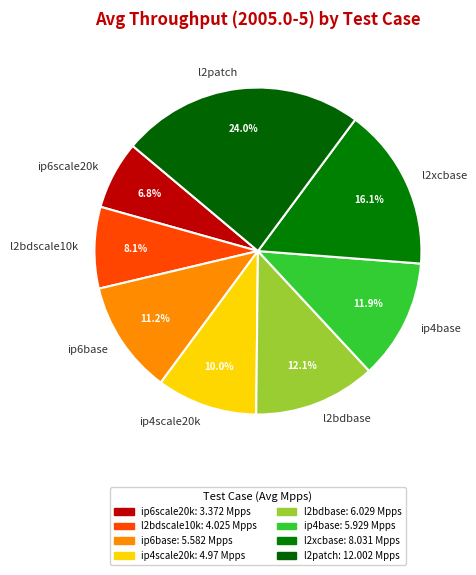

Approximately how many times larger is the value at l2xcbase compared to ip4scale20k?

1.6